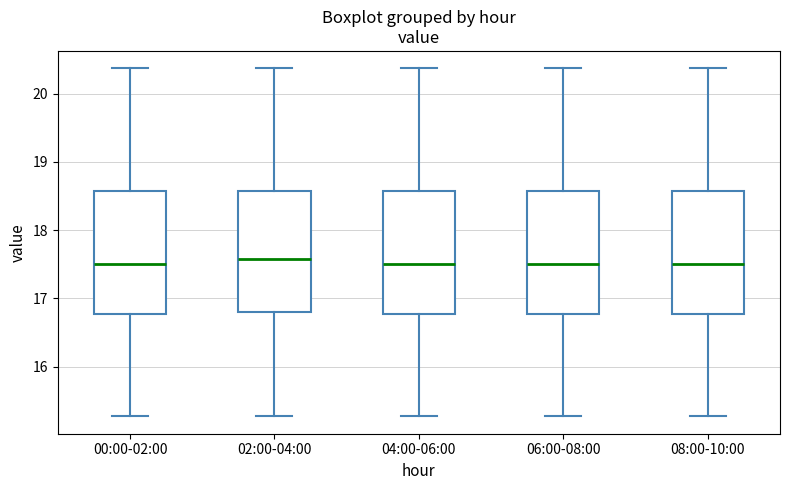

Reading left to right, transcribe this box plot: for each box, give where its median line is, the range the box spans, and where its two whiskers end, as read against the y-axis. The values are not printed on the chart, so give them approximately, as read against the axis.

00:00-02:00: median 17.5, box 16.8 to 18.6, whiskers 15.3 to 20.4
02:00-04:00: median 17.6, box 16.8 to 18.6, whiskers 15.3 to 20.4
04:00-06:00: median 17.5, box 16.8 to 18.6, whiskers 15.3 to 20.4
06:00-08:00: median 17.5, box 16.8 to 18.6, whiskers 15.3 to 20.4
08:00-10:00: median 17.5, box 16.8 to 18.6, whiskers 15.3 to 20.4